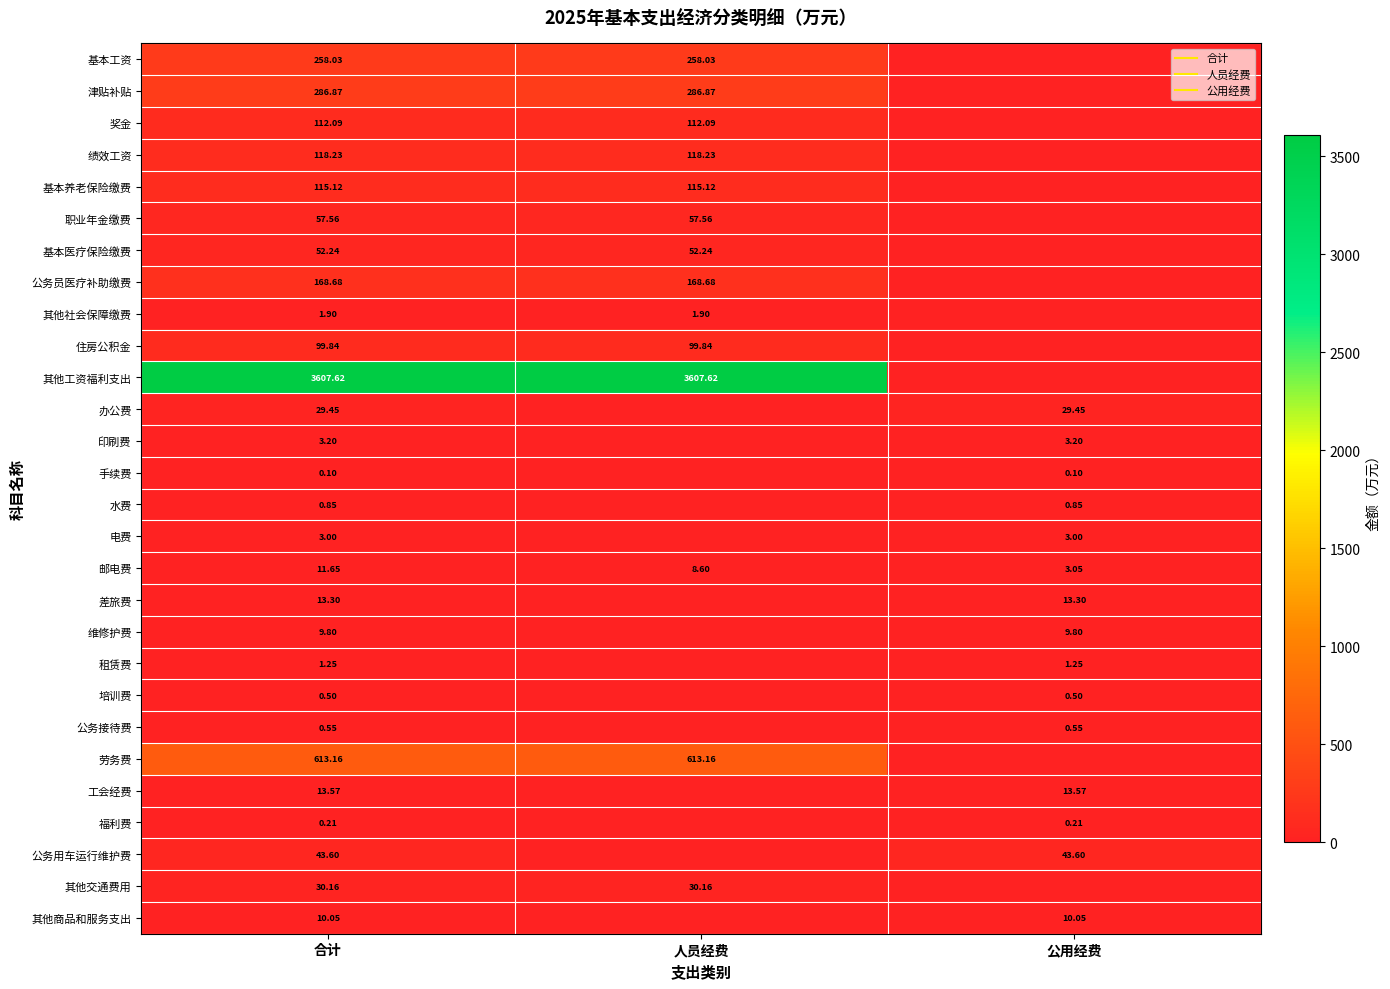

Rank the categories by 公务员医疗补助缴费 value from highest to lowest.

合计, 人员经费, 公用经费